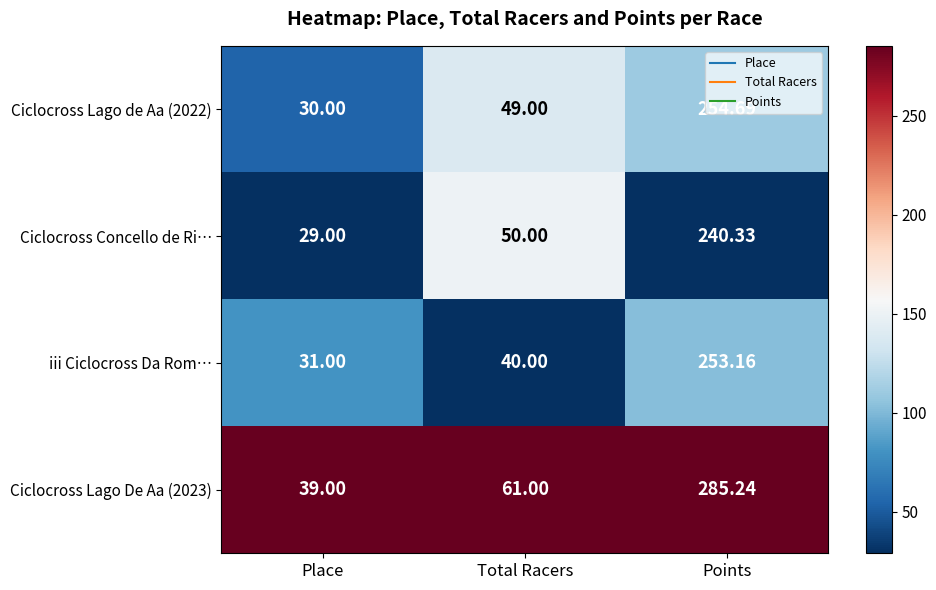

At which label does Ciclocross Lago De Aa (2023) reach its peak?

Points